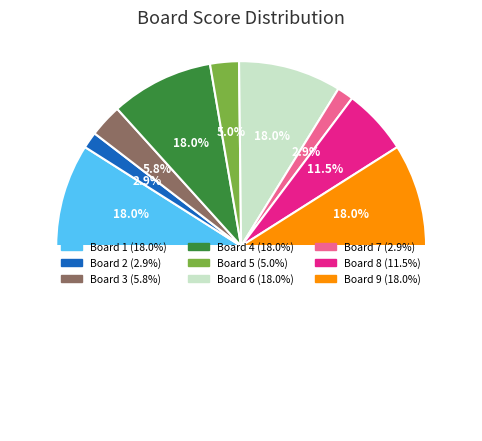

To the nearest percent, what portion does Board 6 represent?

18%